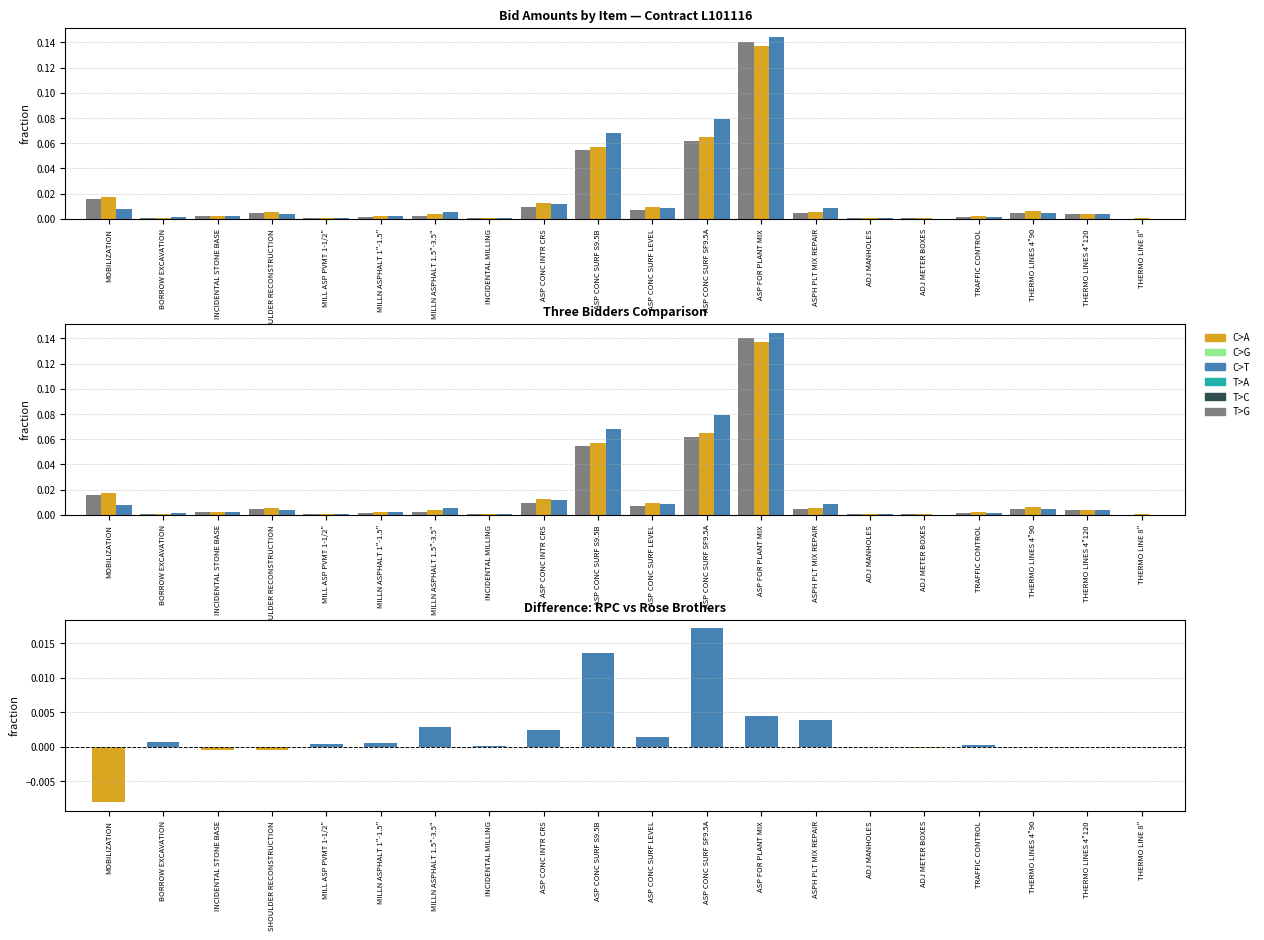

Reading right to left, list all the values displayed in this chart.

ROSE BROTHERS PAVING CO., INC.: THERMO LINE 8"=0.0	THERMO LINES 4"120=0.0	THERMO LINES 4"90=0.0	TRAFFIC CONTROL=0.0	ADJ METER BOXES=0.0	ADJ MANHOLES=0.0	ASPH PLT MIX REPAIR=0.0	ASP FOR PLANT MIX=0.1	ASP CONC SURF SF9.5A=0.1	ASP CONC SURF LEVEL=0.0	ASP CONC SURF S9.5B=0.1	ASP CONC INTR CRS=0.0	INCIDENTAL MILLING=0.0	MILLN ASPHALT 1.5"-3.5"=0.0	MILLN ASPHALT 1"-1.5"=0.0	MILL ASP PVMT 1-1/2"=0.0	SHOULDER RECONSTRUCTION=0.0	INCIDENTAL STONE BASE=0.0	BORROW EXCAVATION=0.0	MOBILIZATION=0.0
BARNHILL CONTRACTING COMPANY: THERMO LINE 8"=0.0	THERMO LINES 4"120=0.0	THERMO LINES 4"90=0.0	TRAFFIC CONTROL=0.0	ADJ METER BOXES=0.0	ADJ MANHOLES=0.0	ASPH PLT MIX REPAIR=0.0	ASP FOR PLANT MIX=0.1	ASP CONC SURF SF9.5A=0.1	ASP CONC SURF LEVEL=0.0	ASP CONC SURF S9.5B=0.1	ASP CONC INTR CRS=0.0	INCIDENTAL MILLING=0.0	MILLN ASPHALT 1.5"-3.5"=0.0	MILLN ASPHALT 1"-1.5"=0.0	MILL ASP PVMT 1-1/2"=0.0	SHOULDER RECONSTRUCTION=0.0	INCIDENTAL STONE BASE=0.0	BORROW EXCAVATION=0.0	MOBILIZATION=0.0
RPC CONTRACTING INC: THERMO LINE 8"=0.0	THERMO LINES 4"120=0.0	THERMO LINES 4"90=0.0	TRAFFIC CONTROL=0.0	ADJ METER BOXES=0.0	ADJ MANHOLES=0.0	ASPH PLT MIX REPAIR=0.0	ASP FOR PLANT MIX=0.1	ASP CONC SURF SF9.5A=0.1	ASP CONC SURF LEVEL=0.0	ASP CONC SURF S9.5B=0.1	ASP CONC INTR CRS=0.0	INCIDENTAL MILLING=0.0	MILLN ASPHALT 1.5"-3.5"=0.0	MILLN ASPHALT 1"-1.5"=0.0	MILL ASP PVMT 1-1/2"=0.0	SHOULDER RECONSTRUCTION=0.0	INCIDENTAL STONE BASE=0.0	BORROW EXCAVATION=0.0	MOBILIZATION=0.0
RPC - Rose Brothers: THERMO LINE 8"=0.0	THERMO LINES 4"120=0.0	THERMO LINES 4"90=0.0	TRAFFIC CONTROL=0.0	ADJ METER BOXES=-0.0	ADJ MANHOLES=-0.0	ASPH PLT MIX REPAIR=0.0	ASP FOR PLANT MIX=0.0	ASP CONC SURF SF9.5A=0.0	ASP CONC SURF LEVEL=0.0	ASP CONC SURF S9.5B=0.0	ASP CONC INTR CRS=0.0	INCIDENTAL MILLING=0.0	MILLN ASPHALT 1.5"-3.5"=0.0	MILLN ASPHALT 1"-1.5"=0.0	MILL ASP PVMT 1-1/2"=0.0	SHOULDER RECONSTRUCTION=-0.0	INCIDENTAL STONE BASE=-0.0	BORROW EXCAVATION=0.0	MOBILIZATION=-0.0